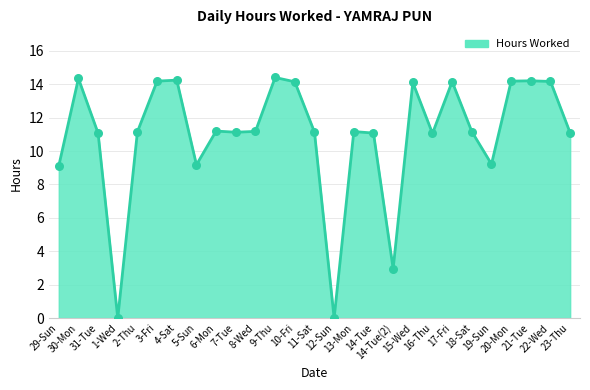

Between 19-Sun and 14-Tue(2), which is larger?

19-Sun